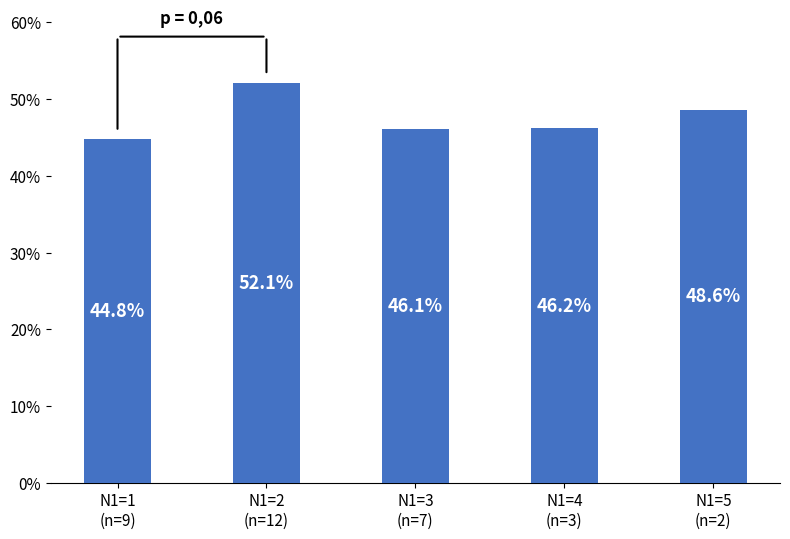

List the labels in order of value, largest first.

N1=2
(n=12), N1=5
(n=2), N1=4
(n=3), N1=3
(n=7), N1=1
(n=9)